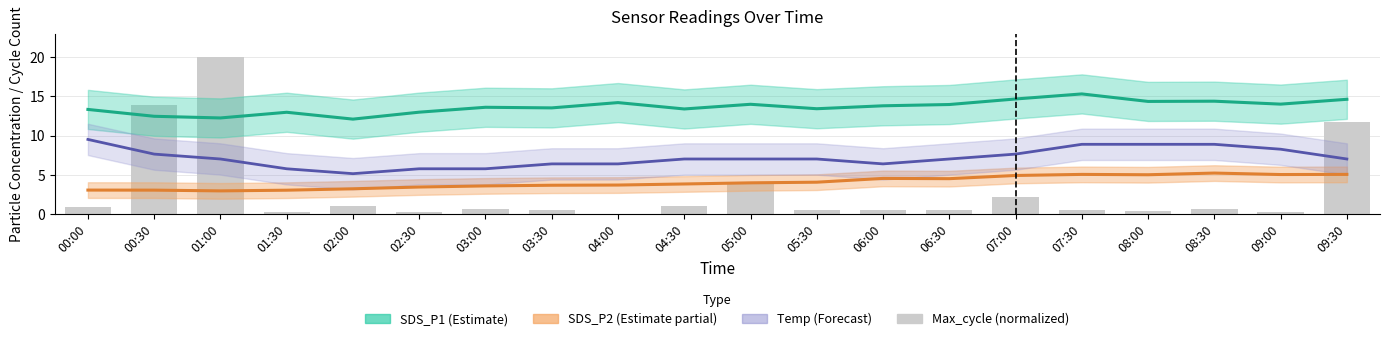

What is the difference between the maximum and minimum values in the SDS_P1 (Estimate) series?

3.2